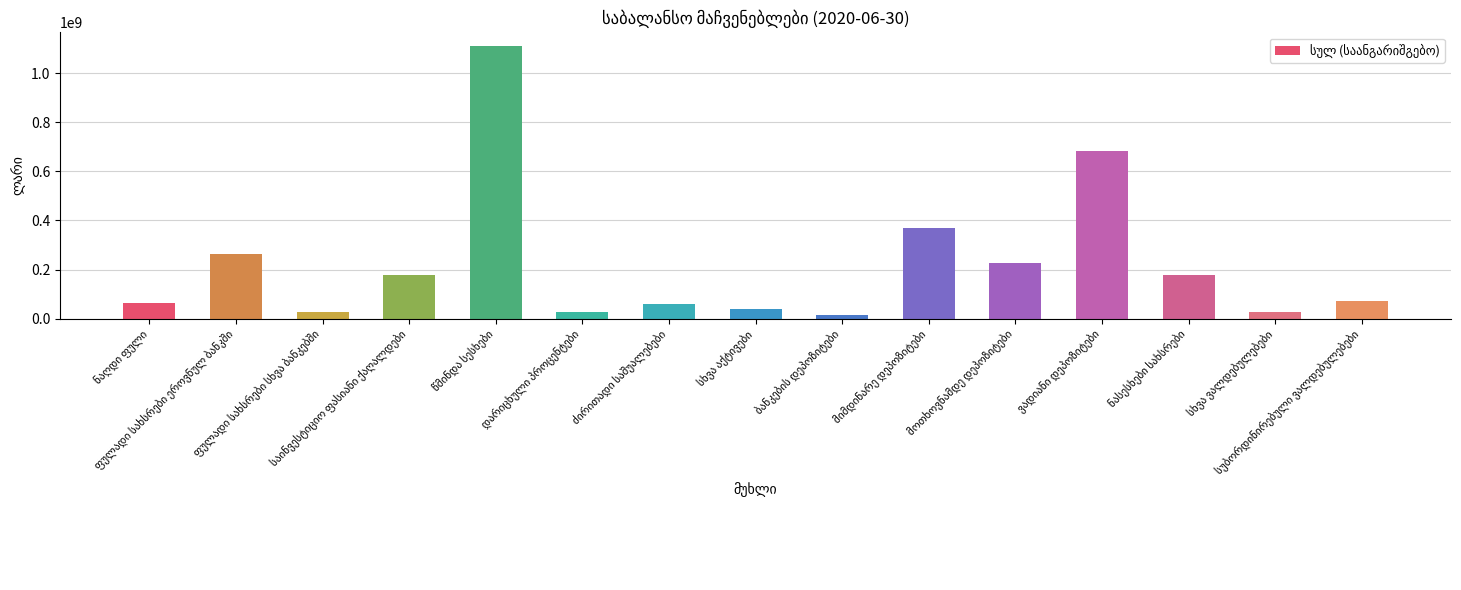

What is the value of the 7th bar from the left?

61130760.0